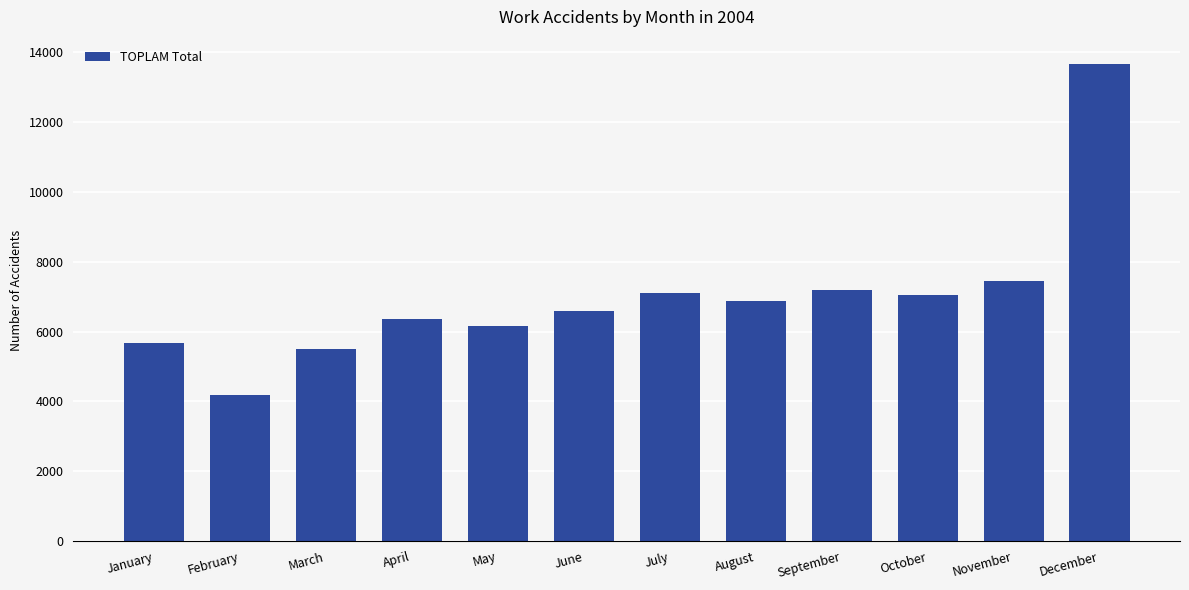

Are the bars grouped side by side (vs. stacked)?

No